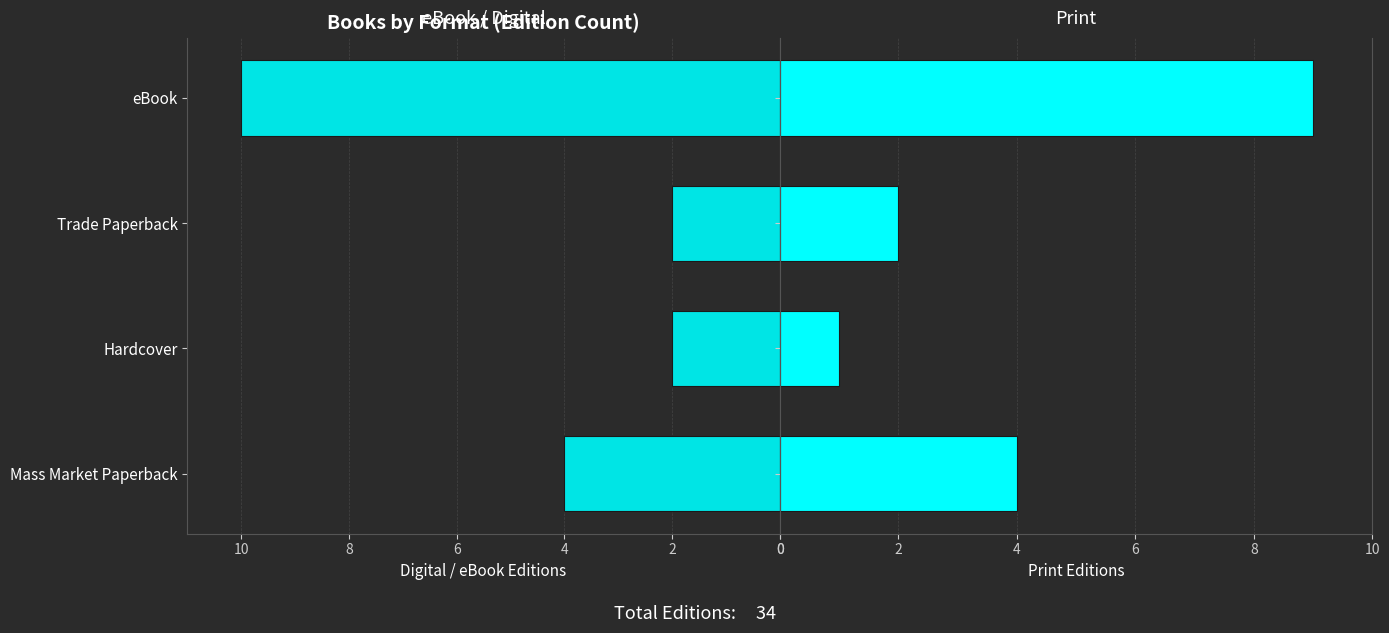

Reading left to right, extract all data points from this chart.

eBook / Digital: 4	2	2	10
Print: 4	1	2	9